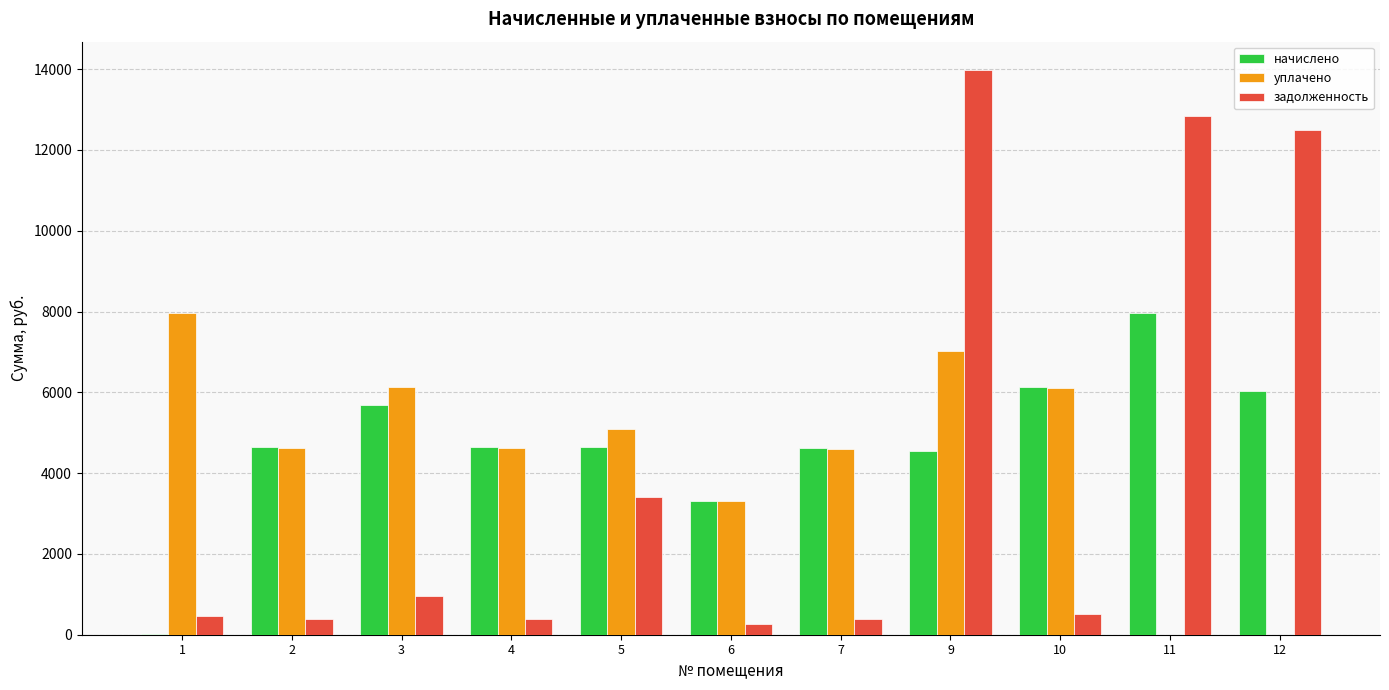

What is the sum of all задолженность values?

46084.5